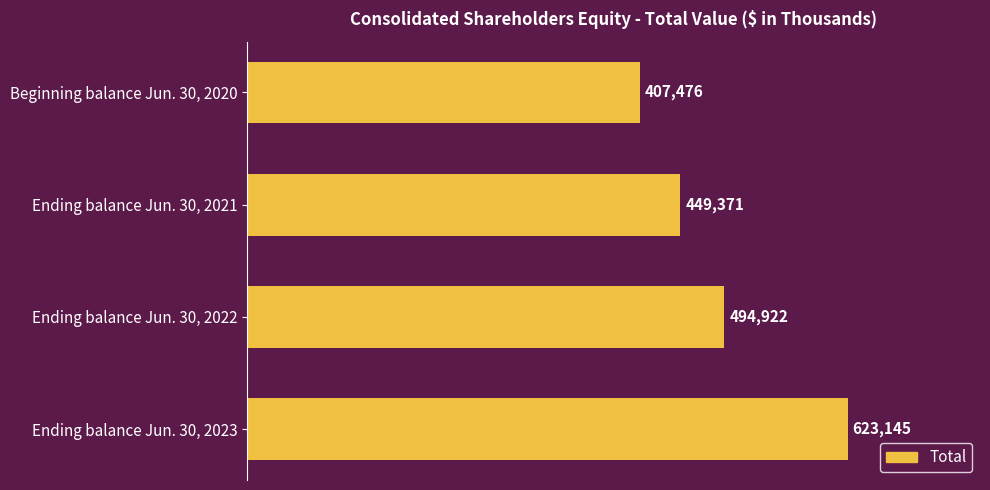

How many bars are there in total?

4